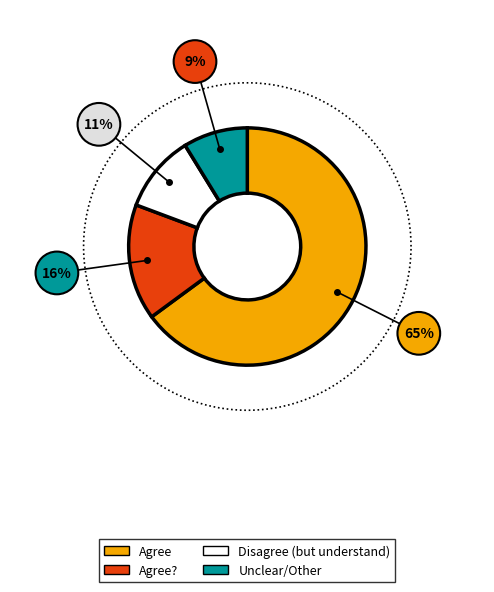

What is the smallest slice in the pie chart?

Unclear/Other